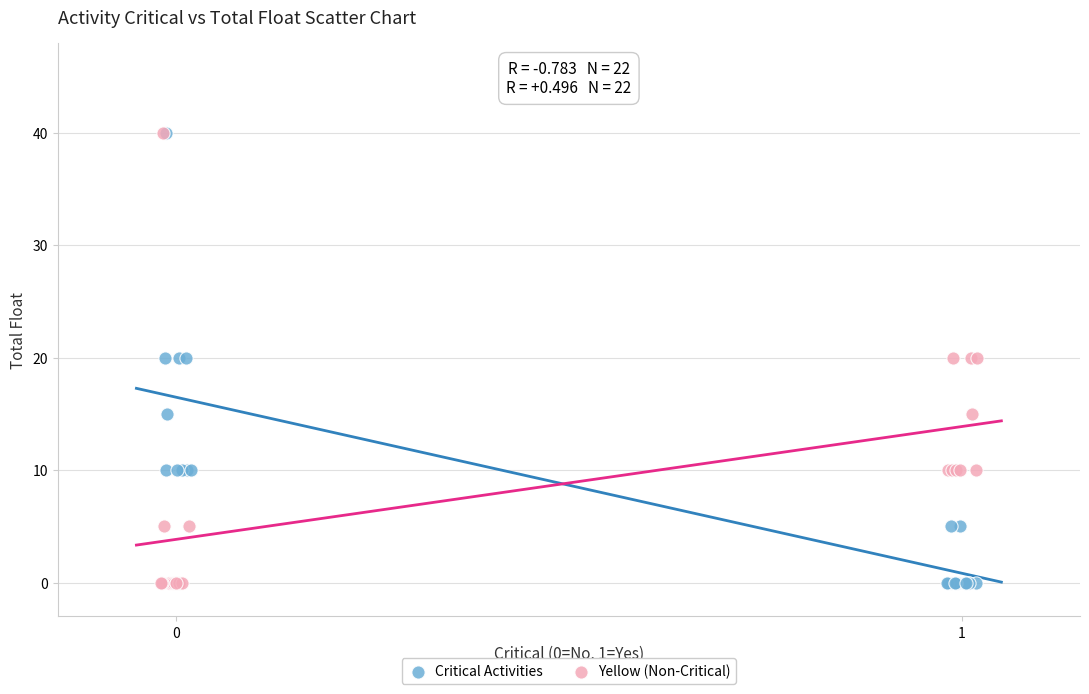

What are all the series names shown in the legend?

Critical Activities, Yellow (Non-Critical)